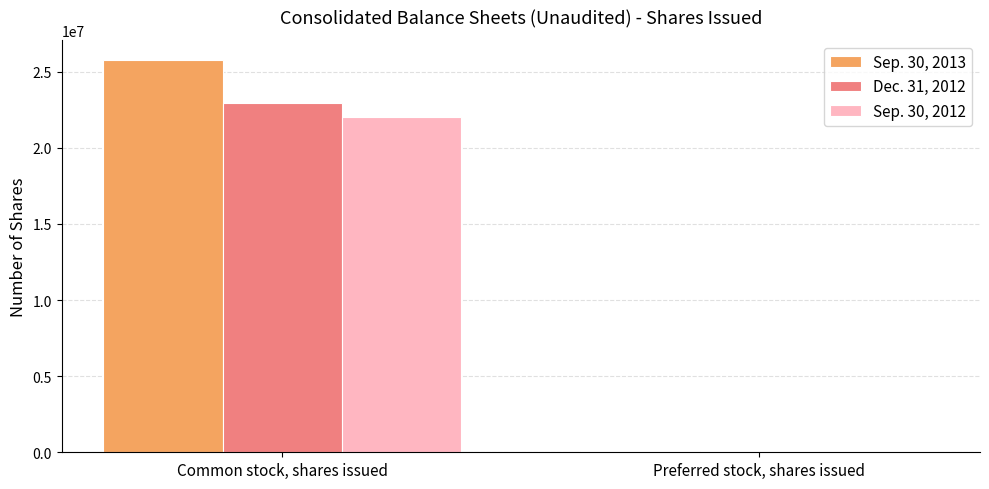

Which label corresponds to the largest value in the chart?

Common stock, shares issued